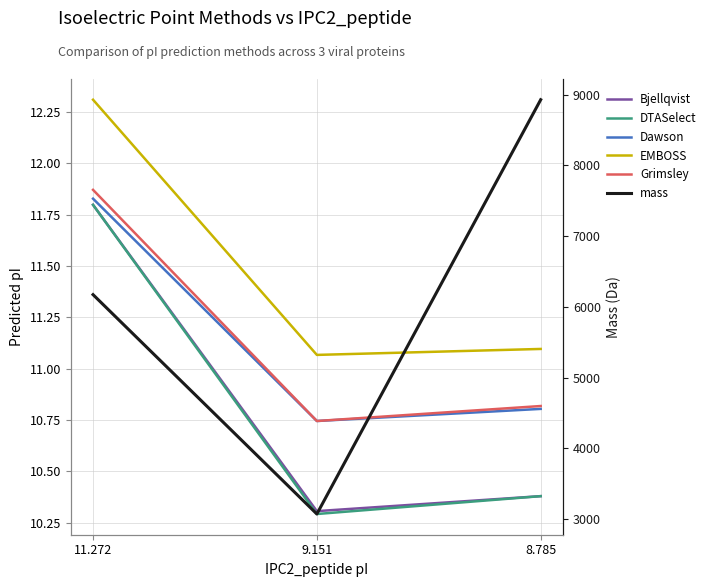

List the labels in order of Dawson value, smallest first.

9.151, 8.785, 11.272